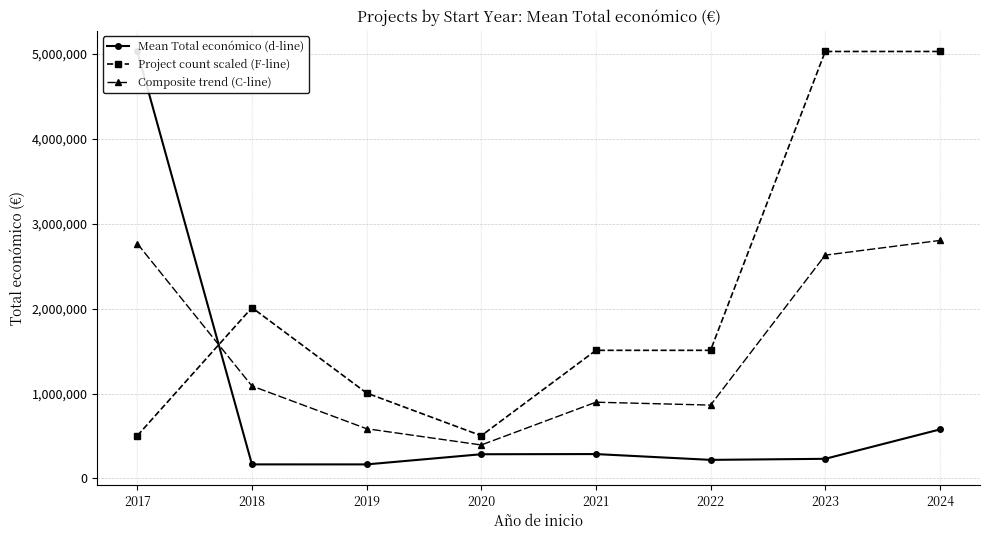

Rank the series by their maximum value, from highest to lowest.

Mean Total económico (d-line), Project count scaled (F-line), Composite trend (C-line)